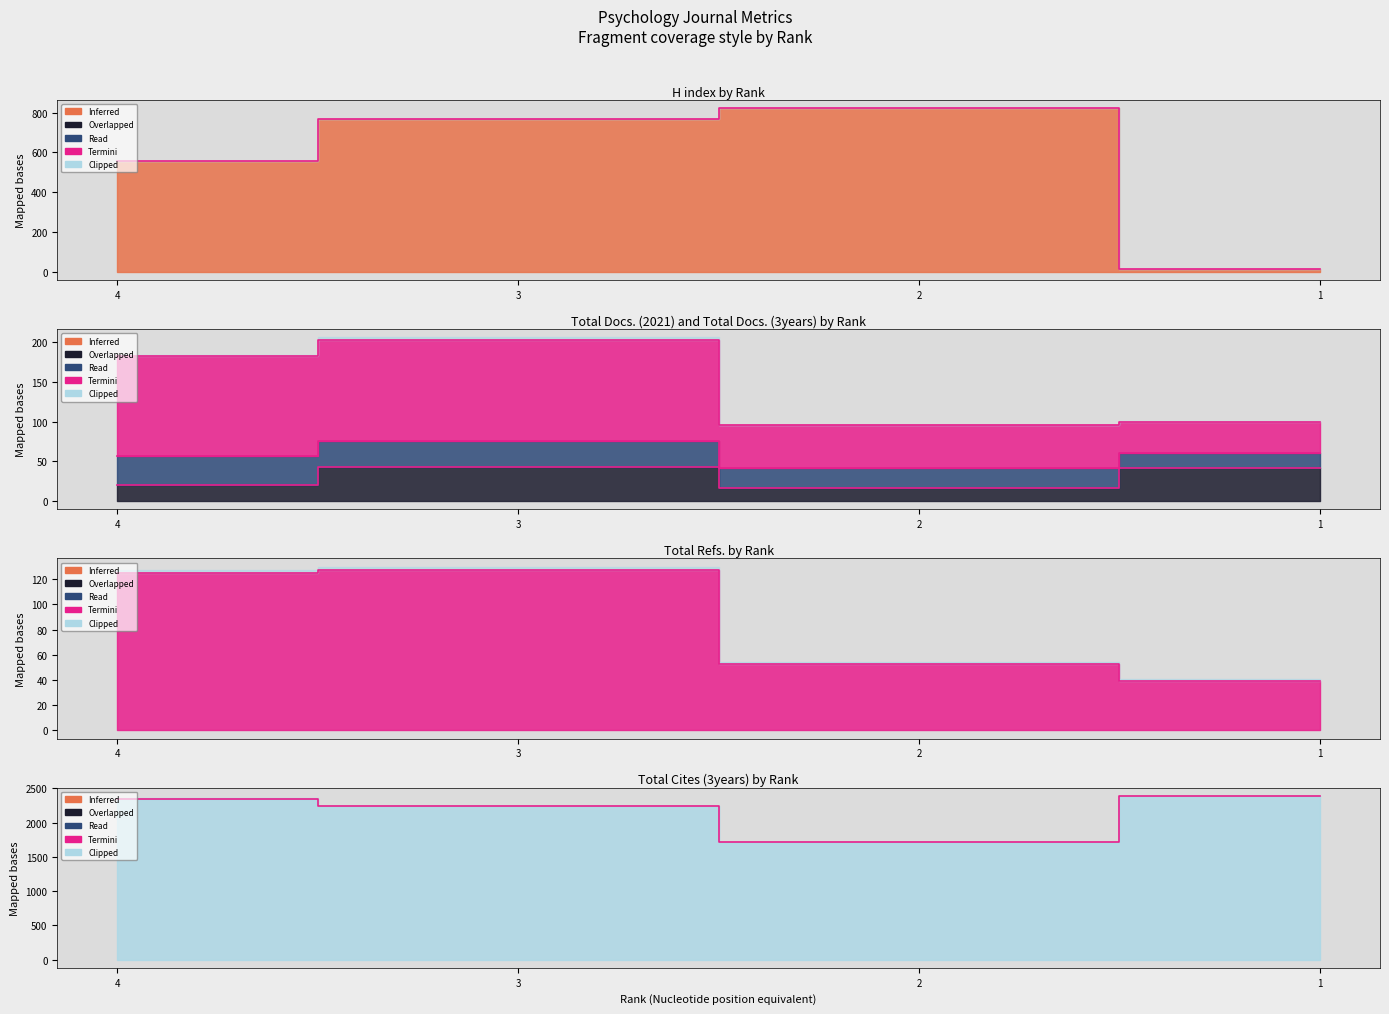

At which category is the sum across all series the highest?

3